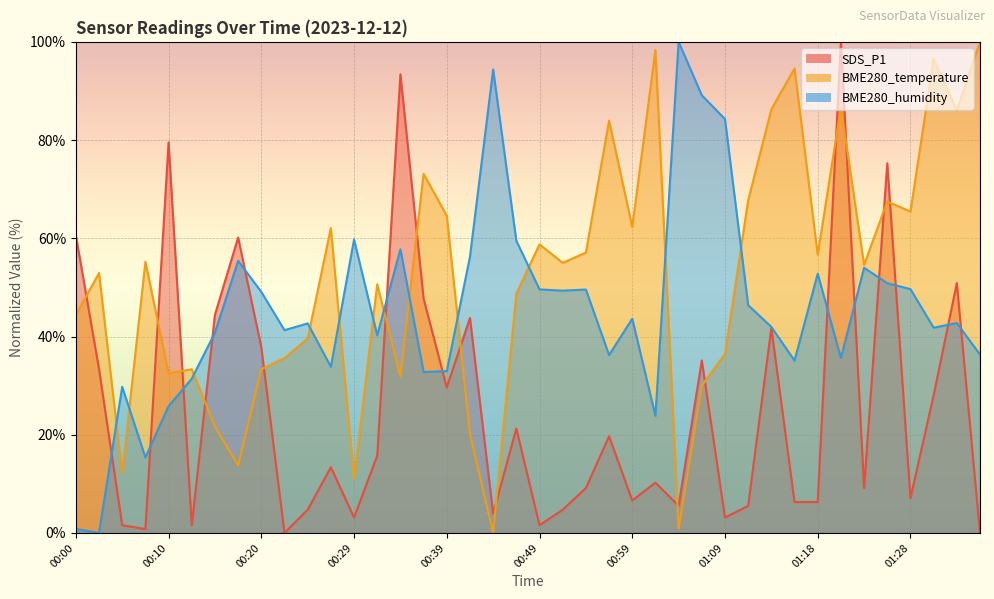

What value does the BME280_humidity series have at 00:27?

33.8